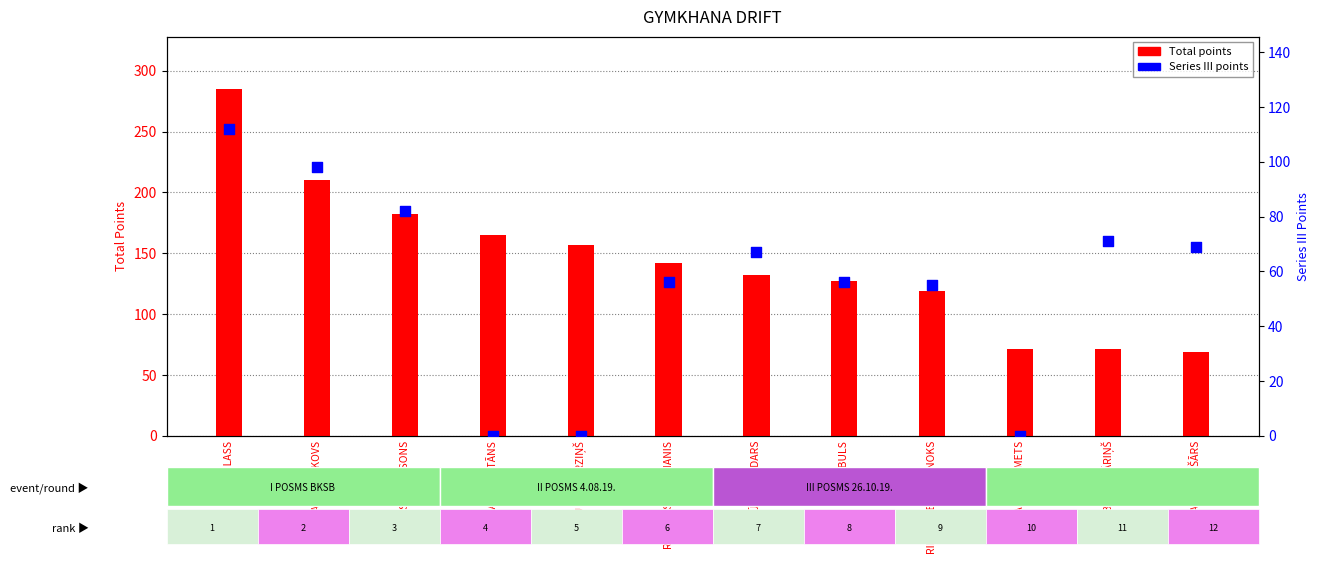

What are all the series names shown in the legend?

Total points, Series III points